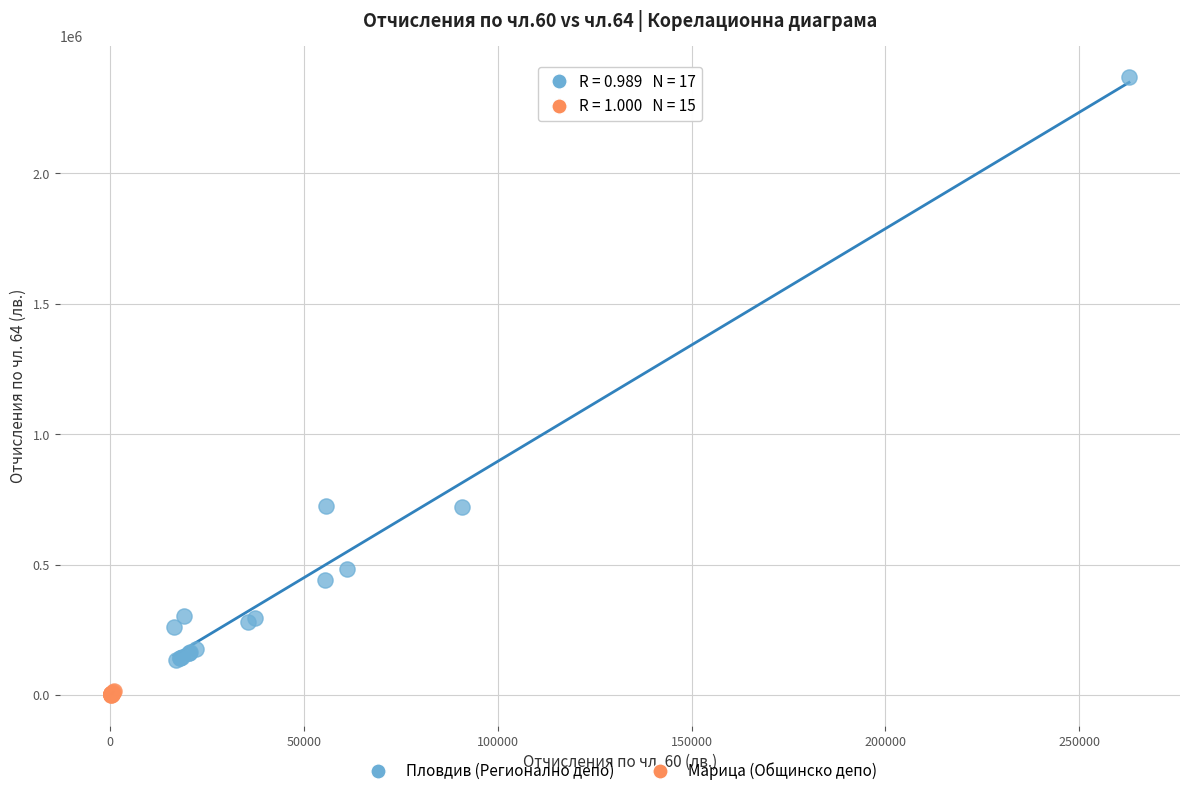

Which series contains the highest Y value?

Пловдив (Регионално депо)